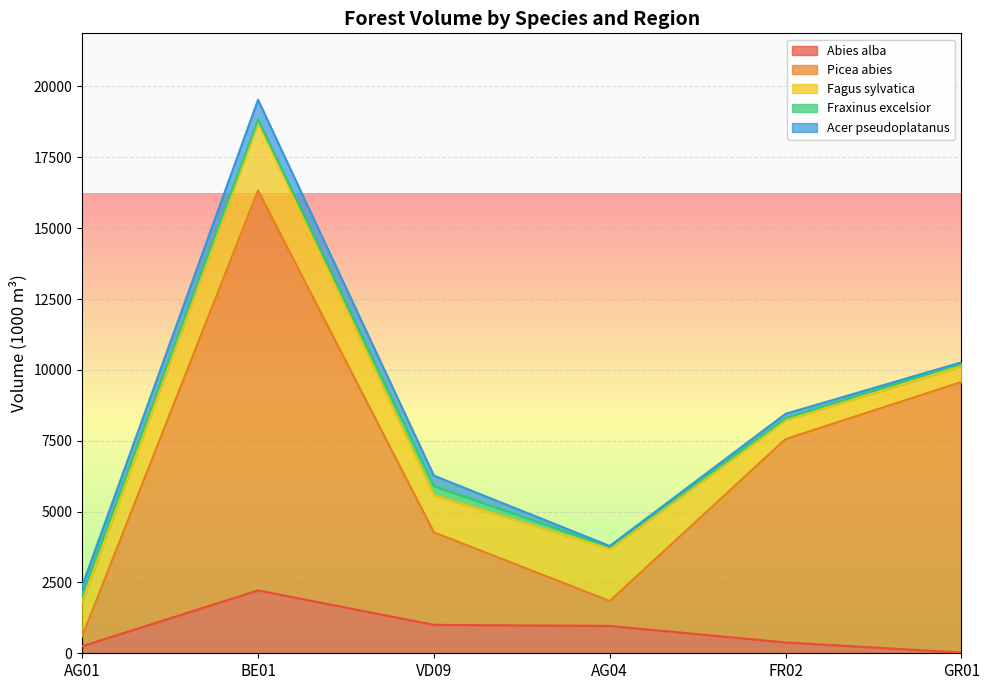

After their last crossing, which series has the higher values: Picea abies or Fagus sylvatica?

Picea abies